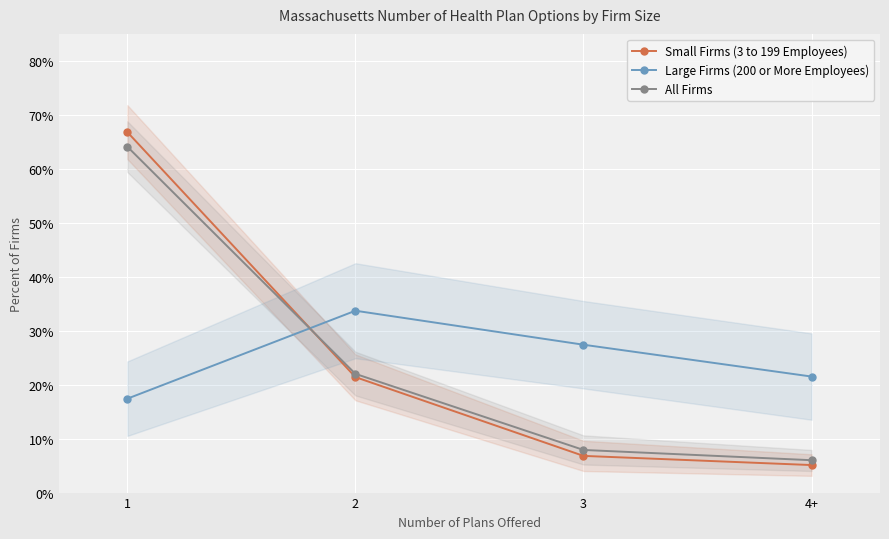

Which category has the highest value across all series?

1